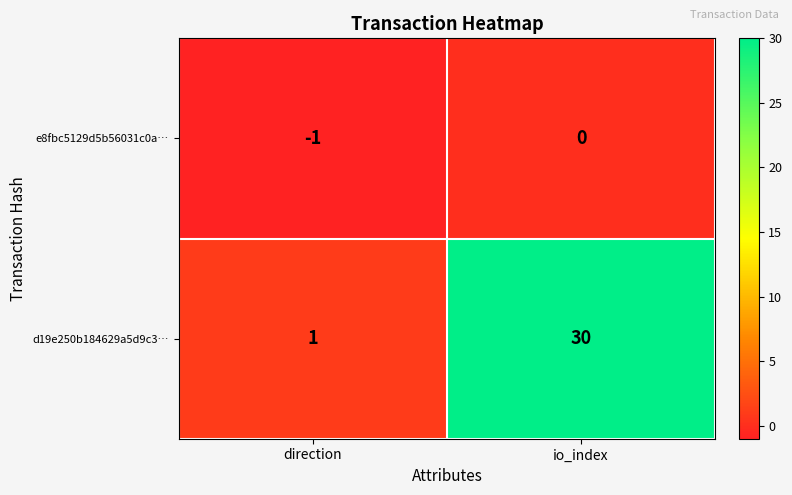

What is the spread (max minus min) of values at io_index?

30